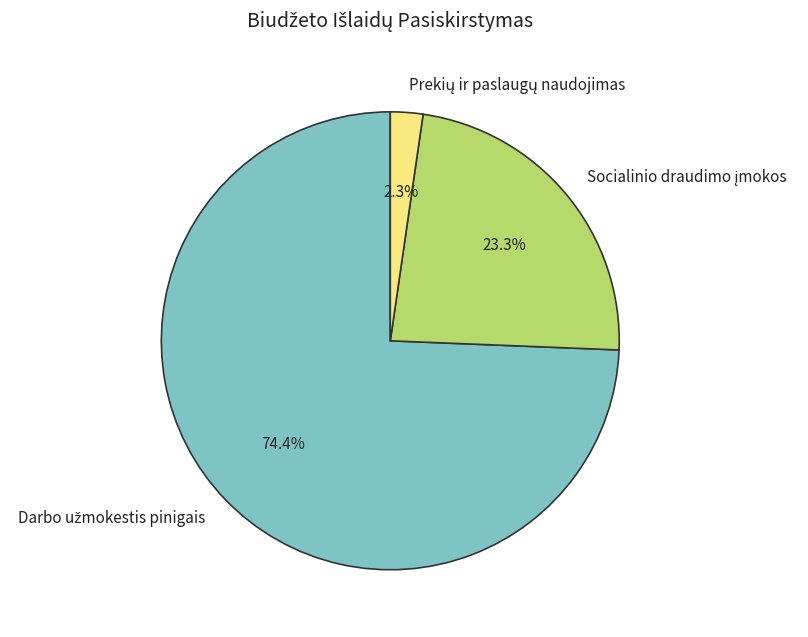

Is there any slice that represents more than half of the pie?

Yes